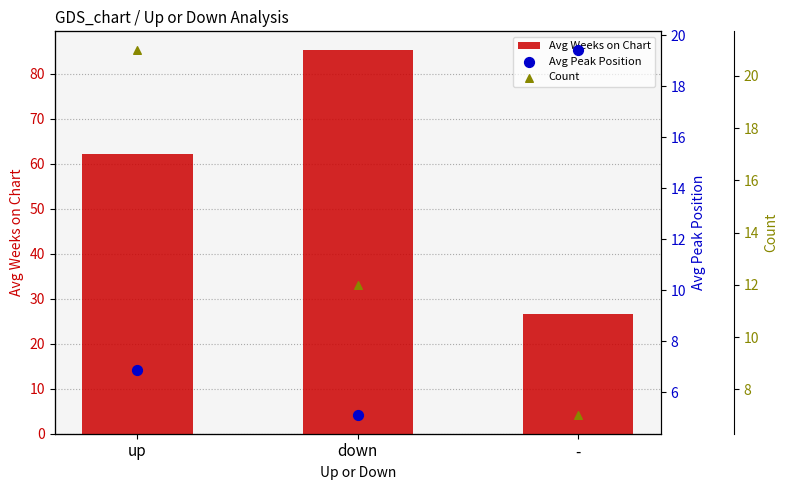

Which series has the largest Y range (max minus min)?

Avg Weeks on Chart